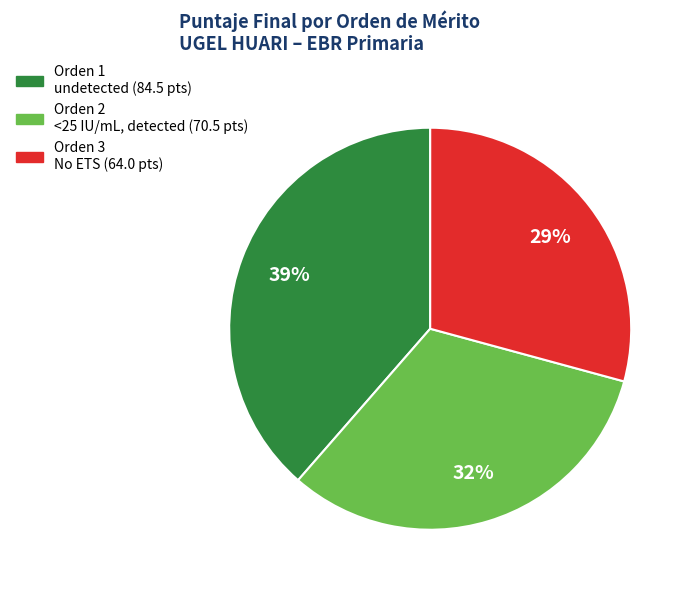

To the nearest percent, what is the average slice percentage?

33%